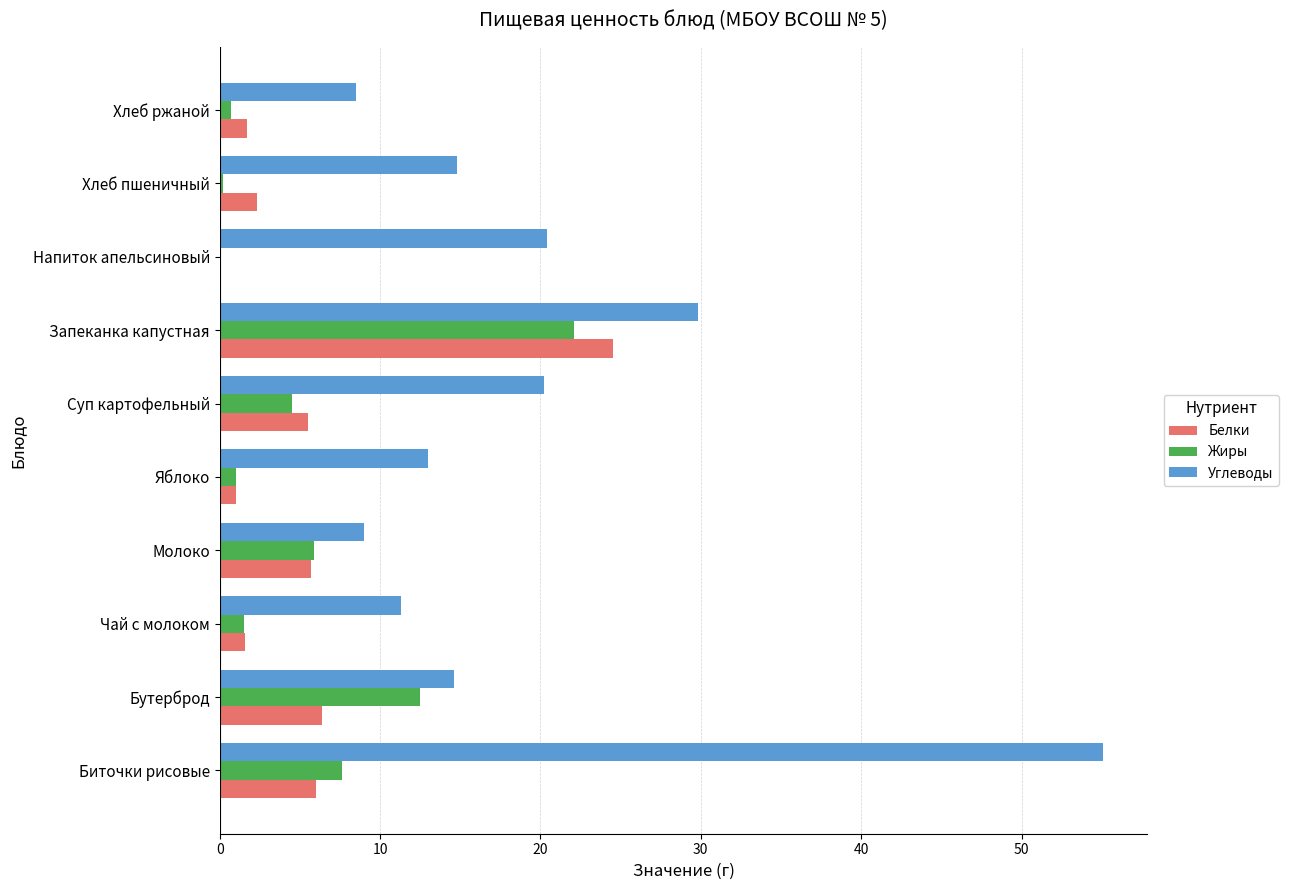

What is the sum of all Белки values?

54.8